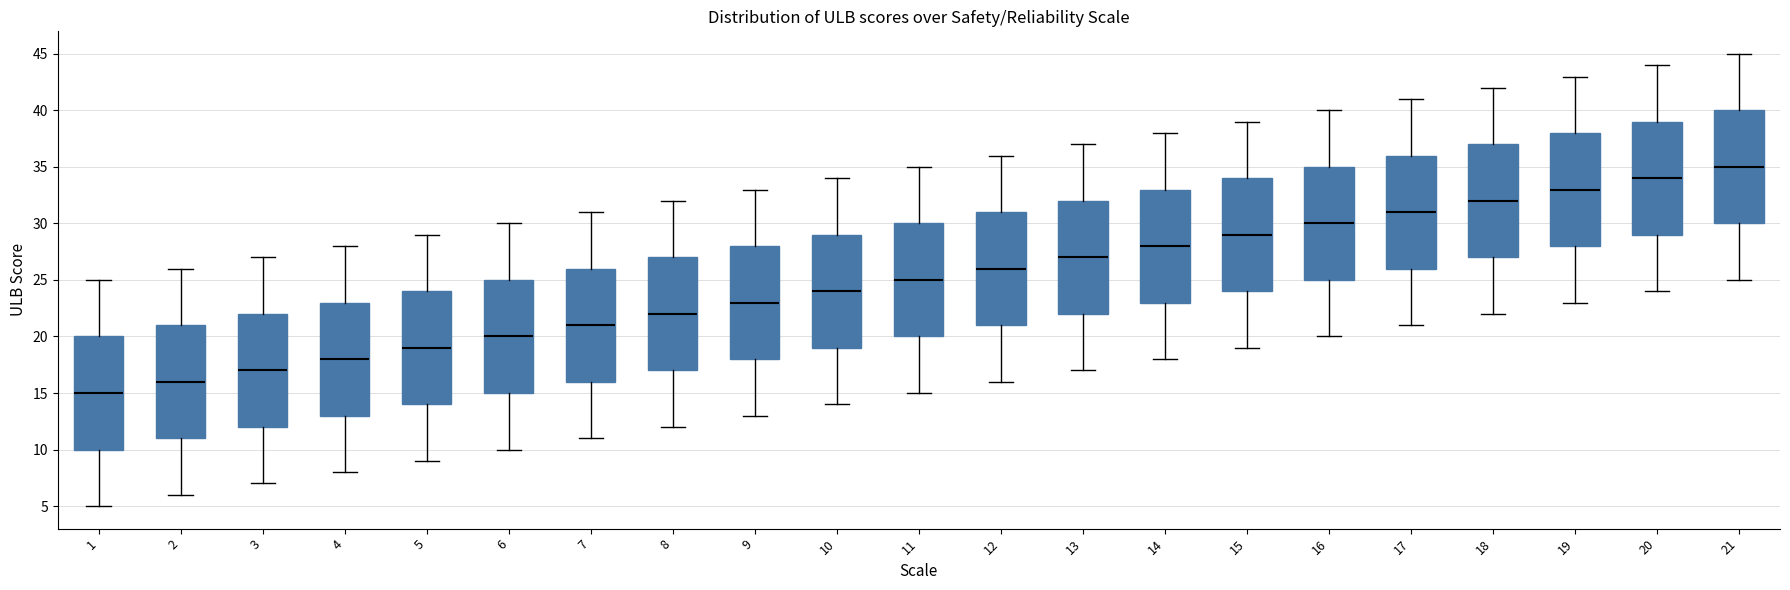

Reading left to right, read every box against the y-axis: the position of its median line, the range the box covers, and the ends of its whiskers. The values are not printed on the chart, so give them approximately, as read against the axis.

1: median 15, box 10 to 20, whiskers 5 to 25
2: median 16, box 11 to 21, whiskers 6 to 26
3: median 17, box 12 to 22, whiskers 7 to 27
4: median 18, box 13 to 23, whiskers 8 to 28
5: median 19, box 14 to 24, whiskers 9 to 29
6: median 20, box 15 to 25, whiskers 10 to 30
7: median 21, box 16 to 26, whiskers 11 to 31
8: median 22, box 17 to 27, whiskers 12 to 32
9: median 23, box 18 to 28, whiskers 13 to 33
10: median 24, box 19 to 29, whiskers 14 to 34
11: median 25, box 20 to 30, whiskers 15 to 35
12: median 26, box 21 to 31, whiskers 16 to 36
13: median 27, box 22 to 32, whiskers 17 to 37
14: median 28, box 23 to 33, whiskers 18 to 38
15: median 29, box 24 to 34, whiskers 19 to 39
16: median 30, box 25 to 35, whiskers 20 to 40
17: median 31, box 26 to 36, whiskers 21 to 41
18: median 32, box 27 to 37, whiskers 22 to 42
19: median 33, box 28 to 38, whiskers 23 to 43
20: median 34, box 29 to 39, whiskers 24 to 44
21: median 35, box 30 to 40, whiskers 25 to 45